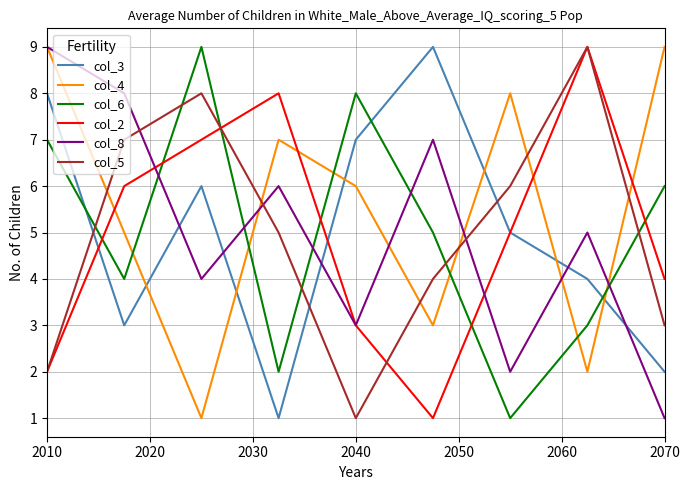

Which series ends up on top after the final intersection of col_6 and col_8?

col_6